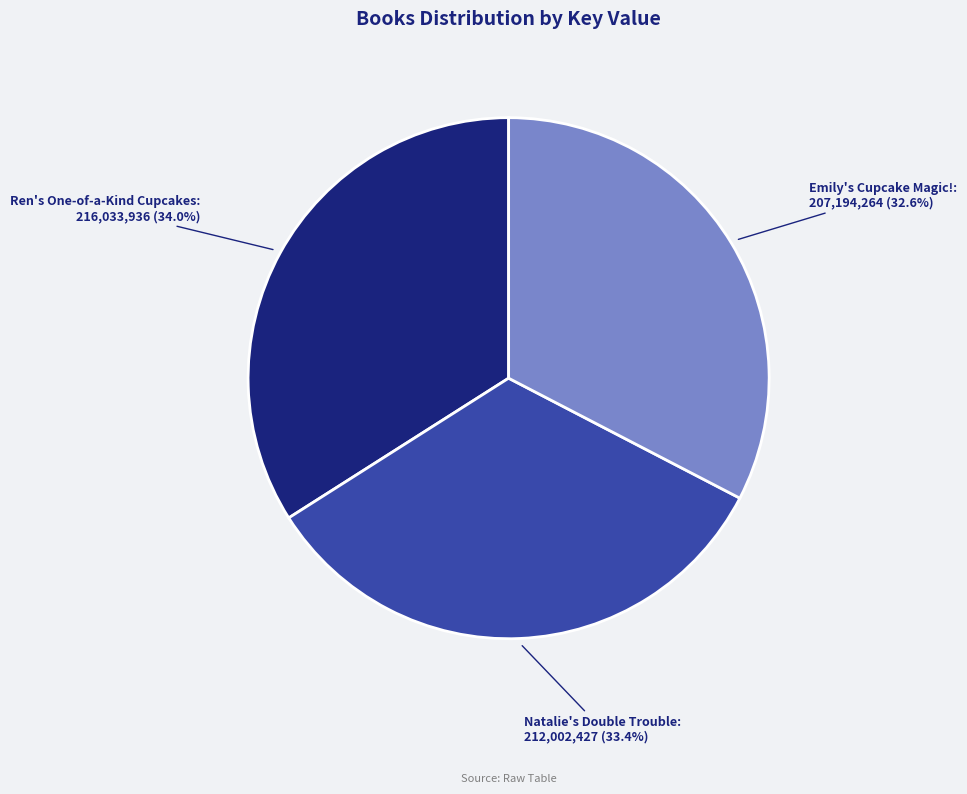

Does any single category account for the majority?

No